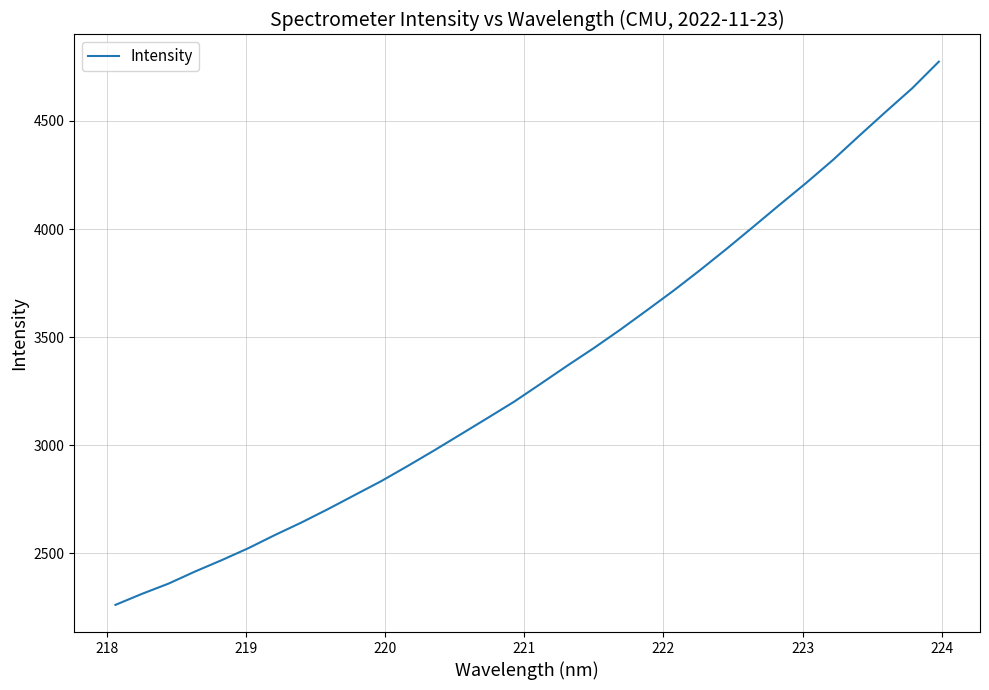

What is the smallest value displayed?

2260.1